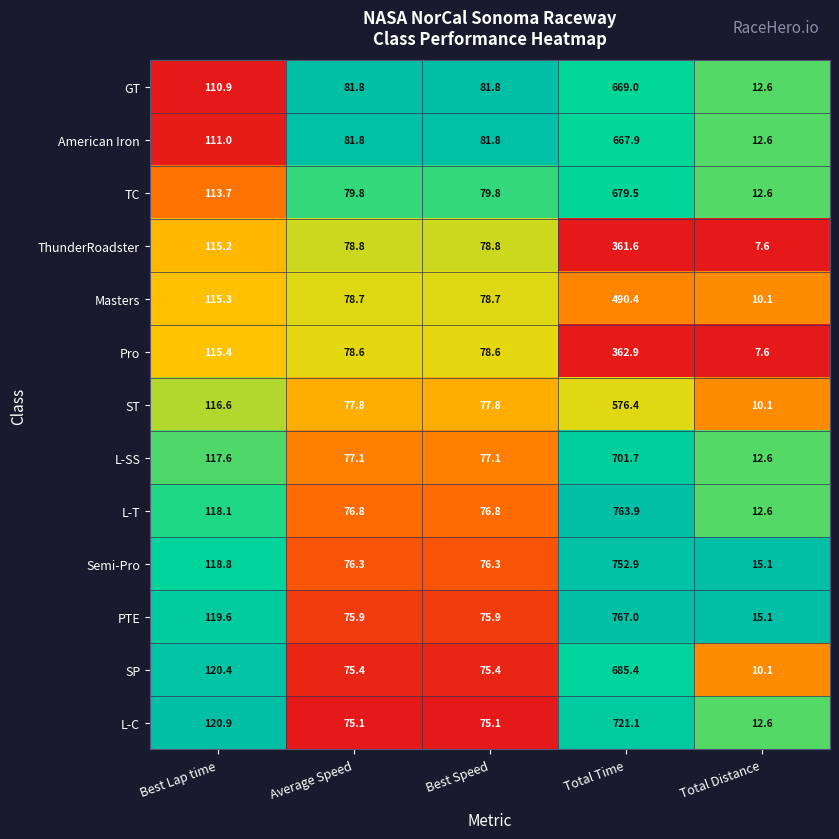

Which series has the widest spread of values?

PTE